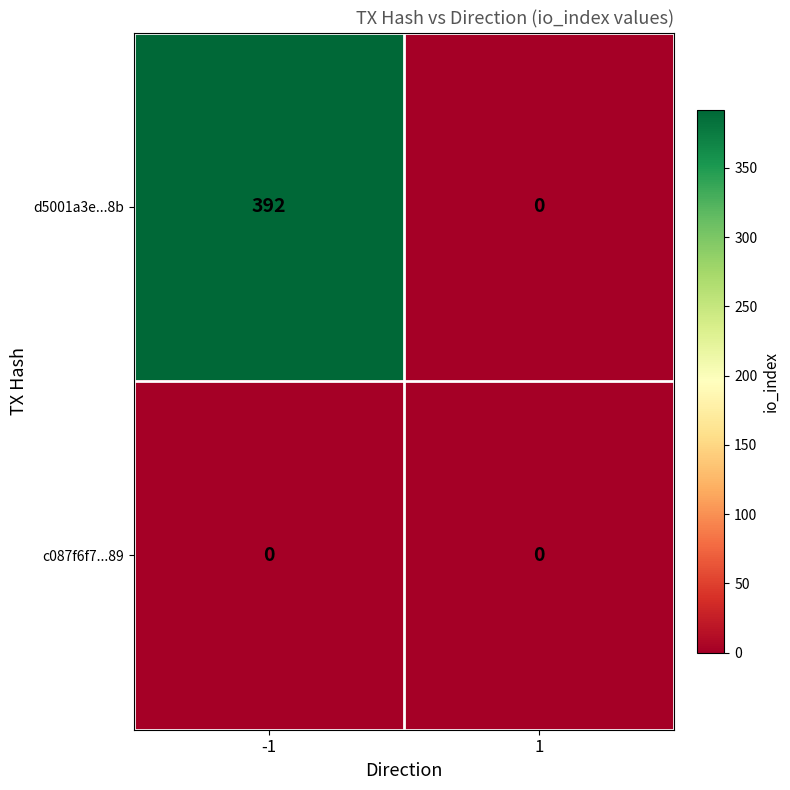

Reading left to right, transcribe all the data shown in this chart.

d5001a3e...8b: 392	0
c087f6f7...89: 0	0